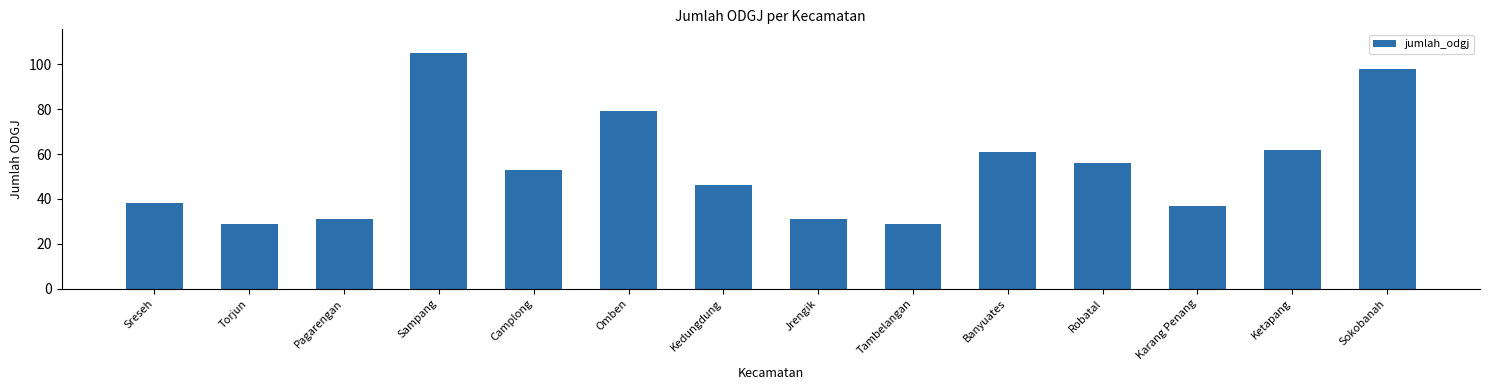

Where does the data first go above 53?

Sampang